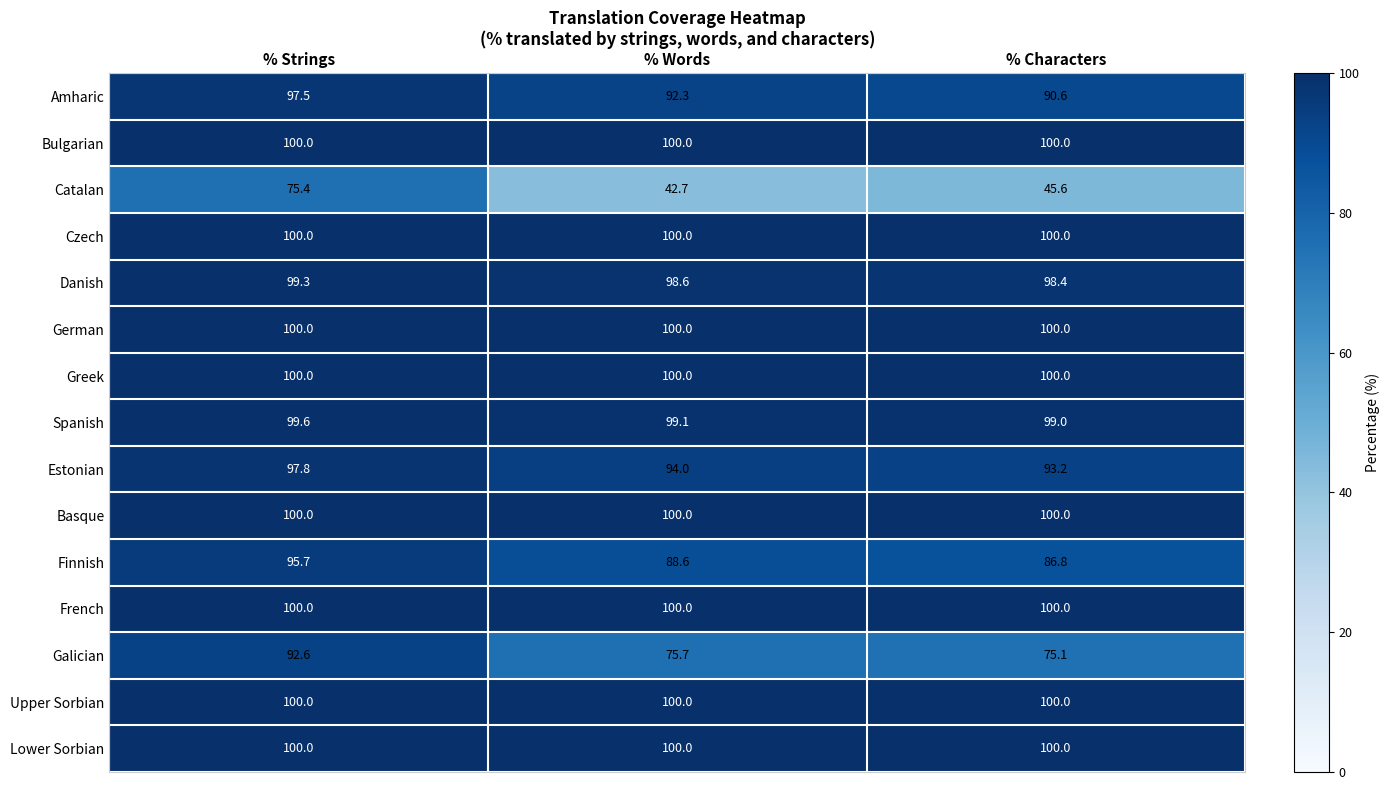

What is the difference between the maximum and minimum values in the Amharic series?

6.9